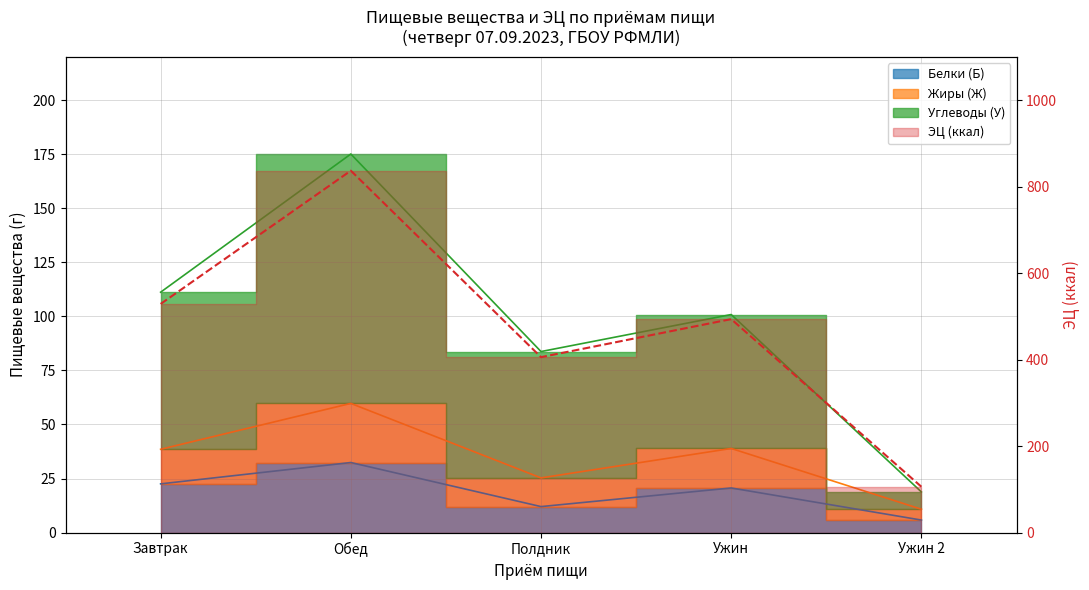

At which label does ЭЦ (ккал) reach its minimum?

Ужин 2